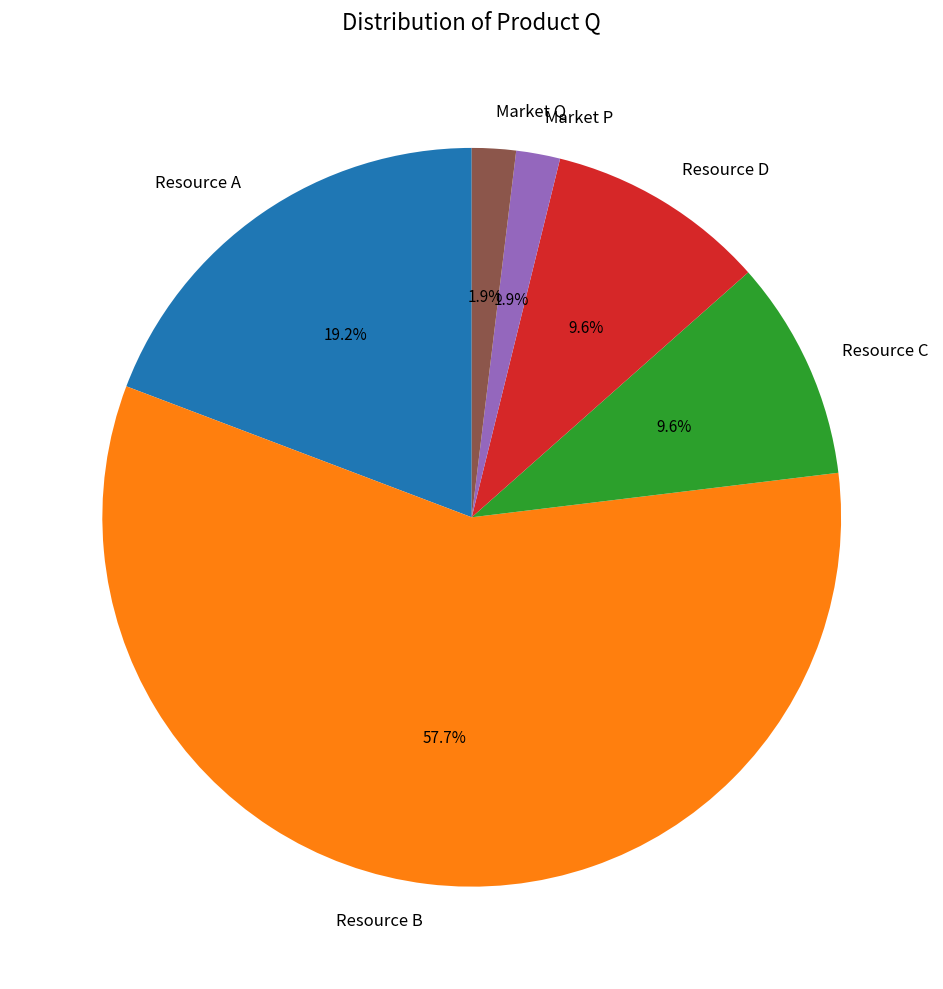

Between Resource D and Market Q, which is larger?

Resource D